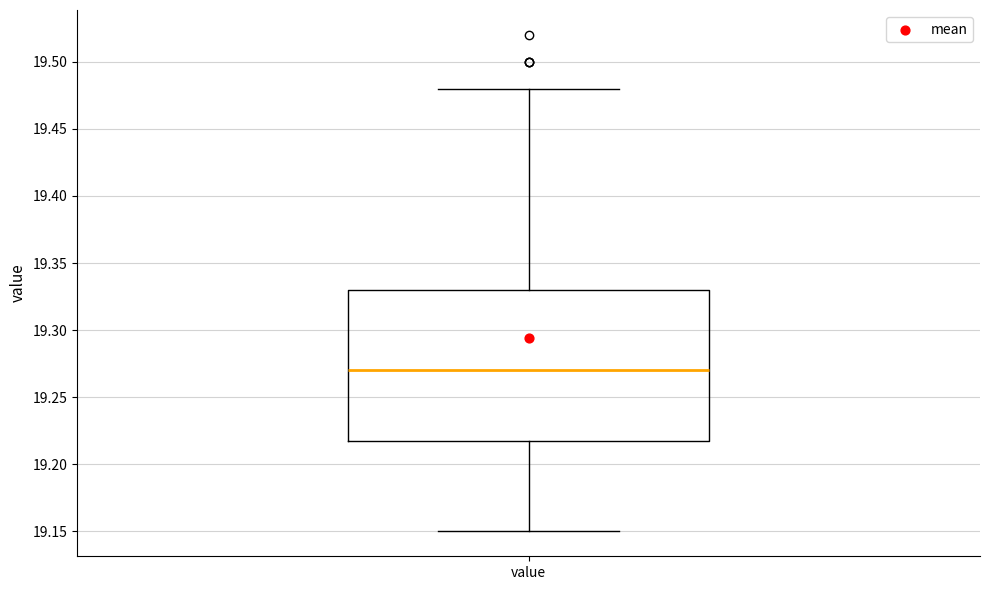

Where does the median line of the box for value sit on the y-axis? The values are not printed on the chart, so give them approximately, as read against the axis.

19.27